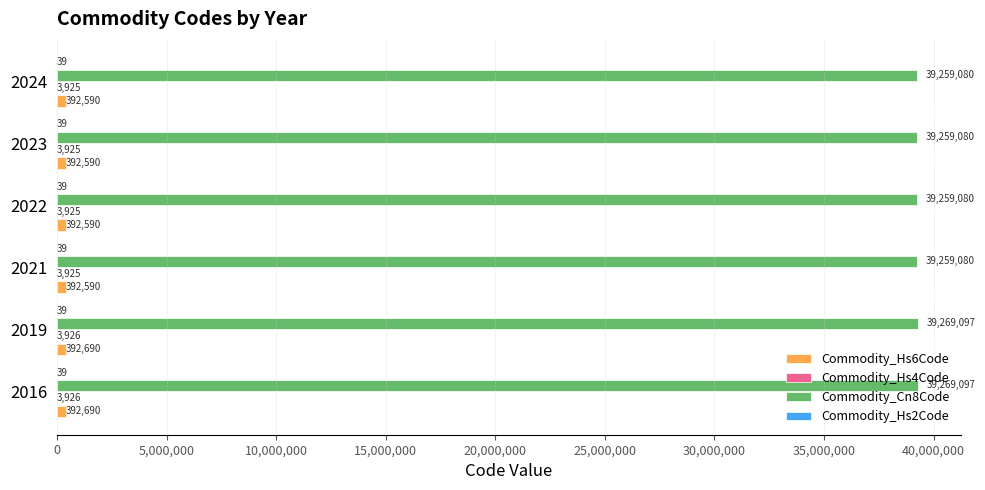

The value of Commodity_Cn8Code at 2024 is 39259080. True or false?

True